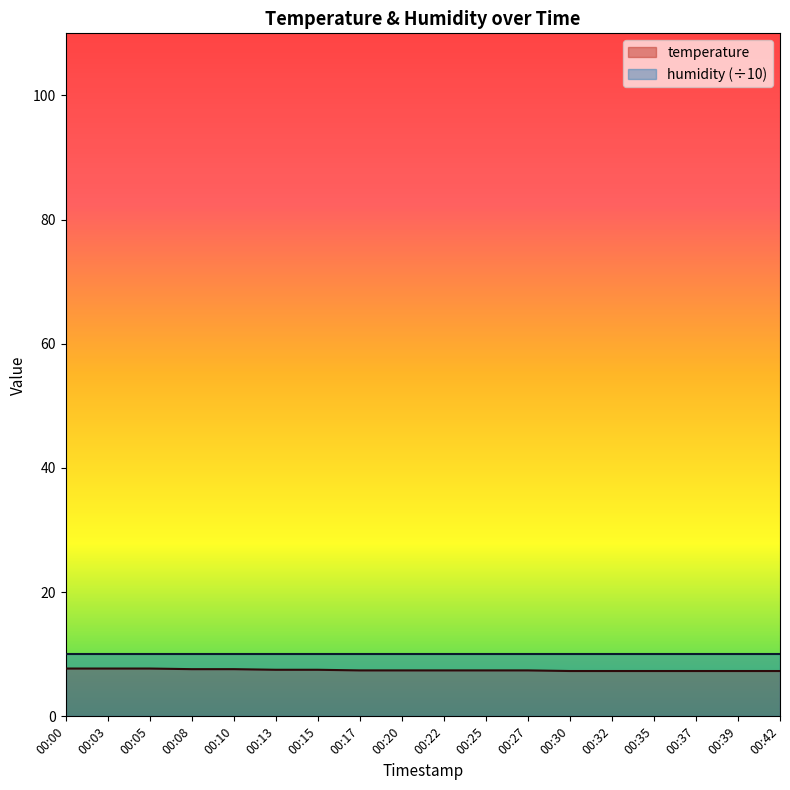

Which label corresponds to the largest value in the chart?

00:00